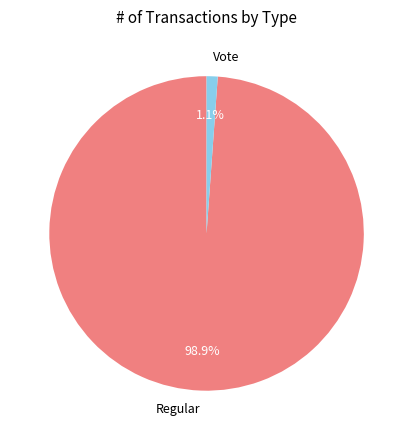

How many segments does this pie chart have?

2